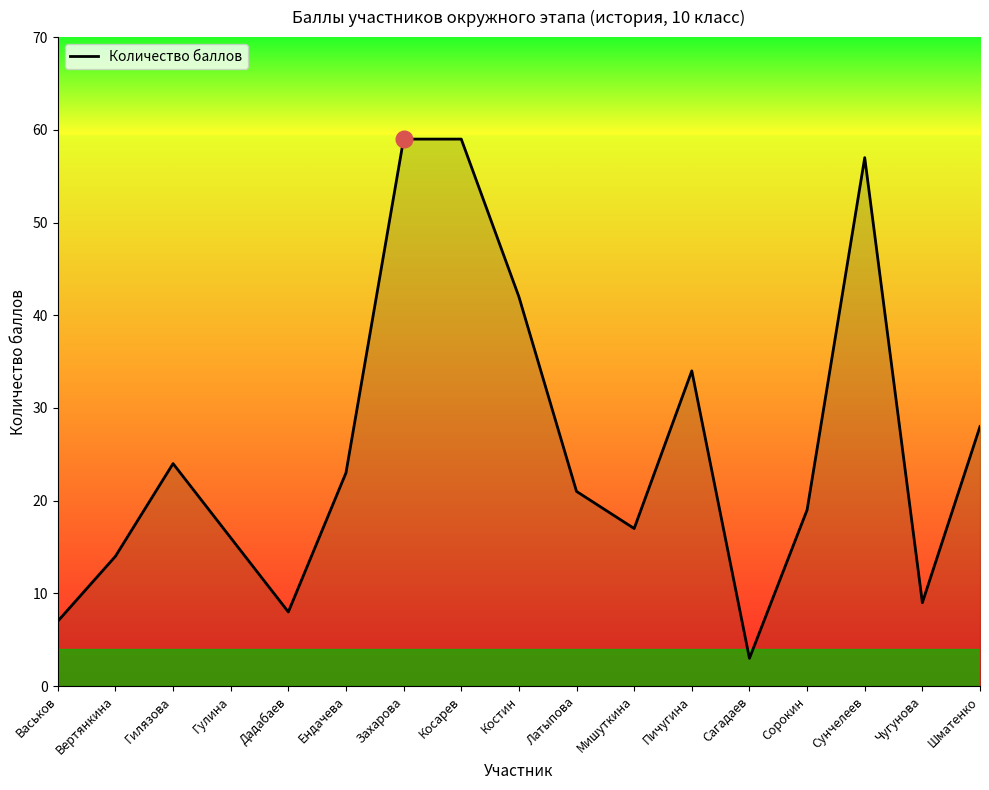

What position from the left is Захарова?

7